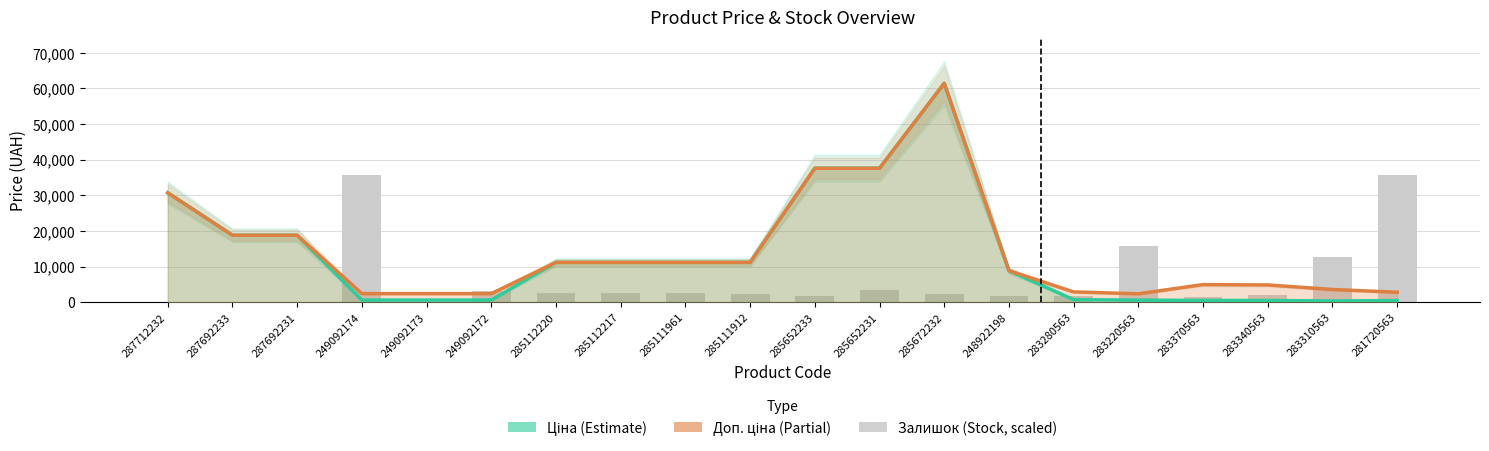

At which category does the chart reach its minimum across all series?

287712232